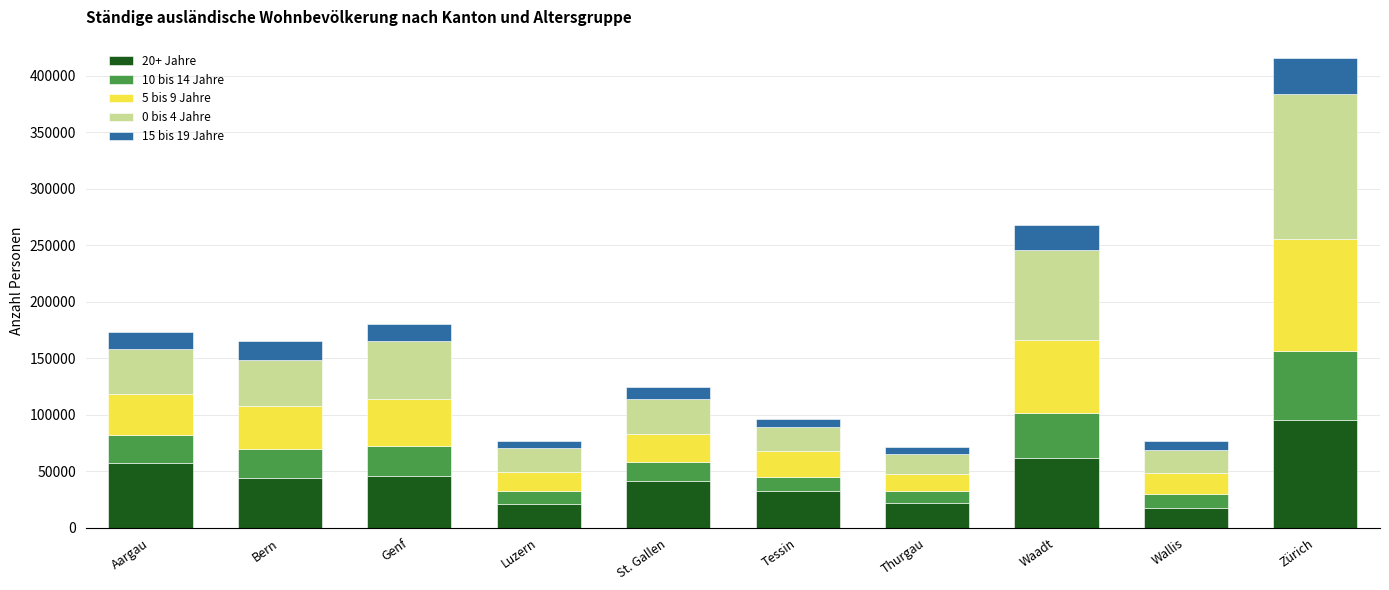

At which label does 20+ Jahre reach its peak?

Zürich